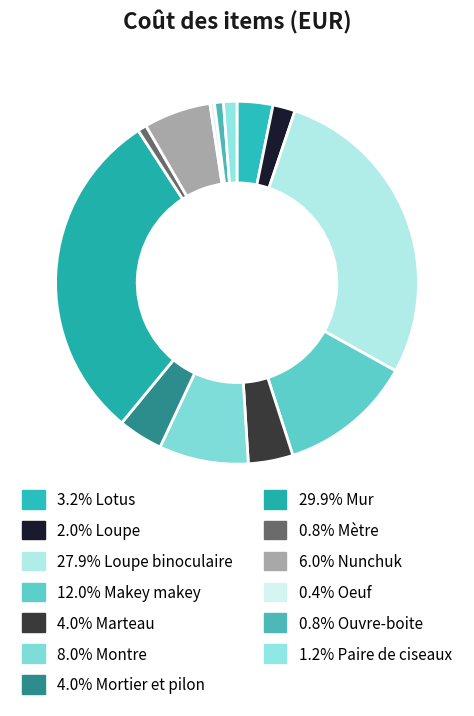

What is the largest slice in the pie chart?

Mur